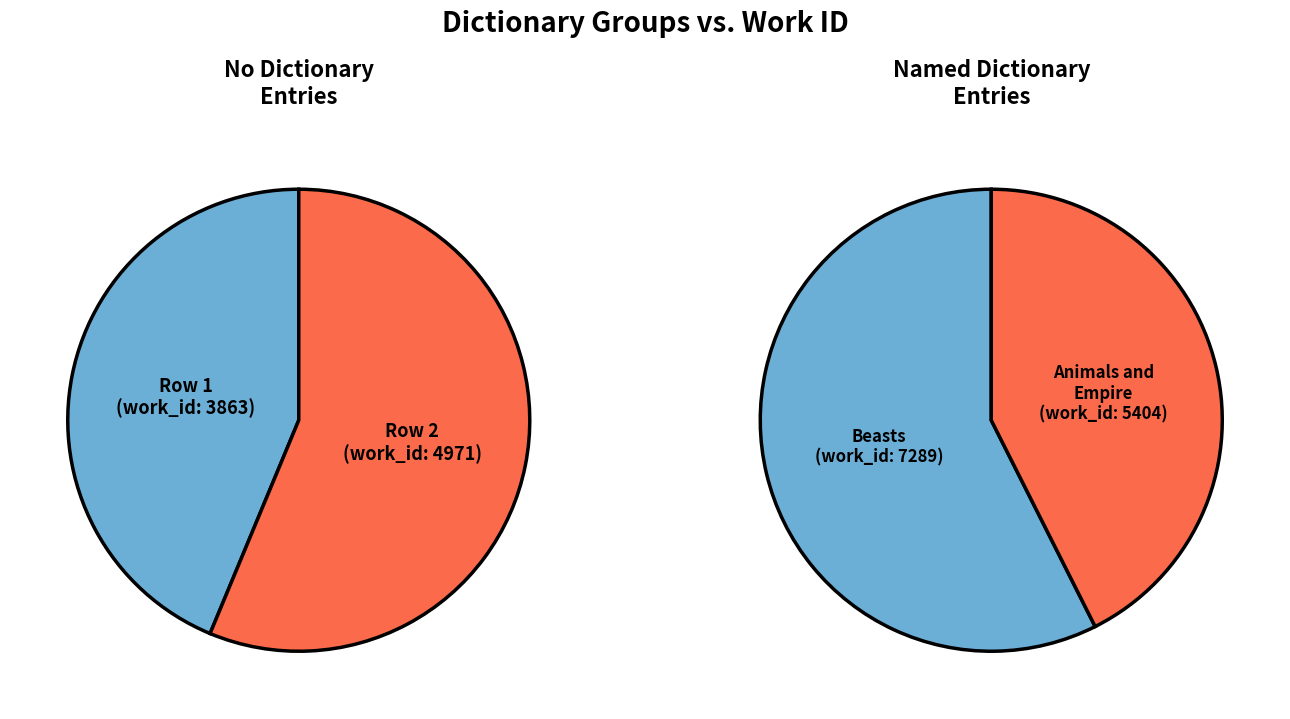

The Beasts slice represents 24% of the pie. True or false?

False